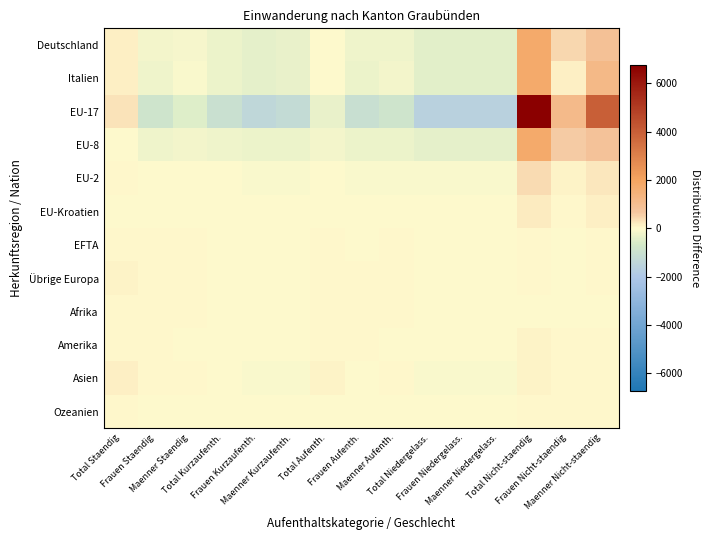

Which label corresponds to the largest value in the chart?

Total Nicht-staendig